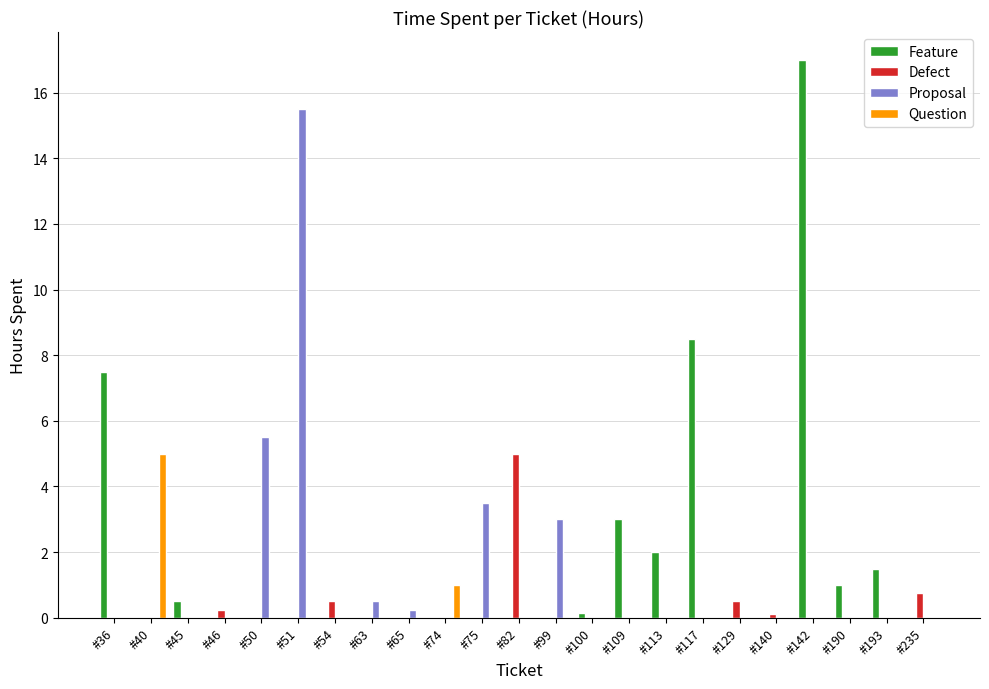

What is the sum of all Question values?

6.0